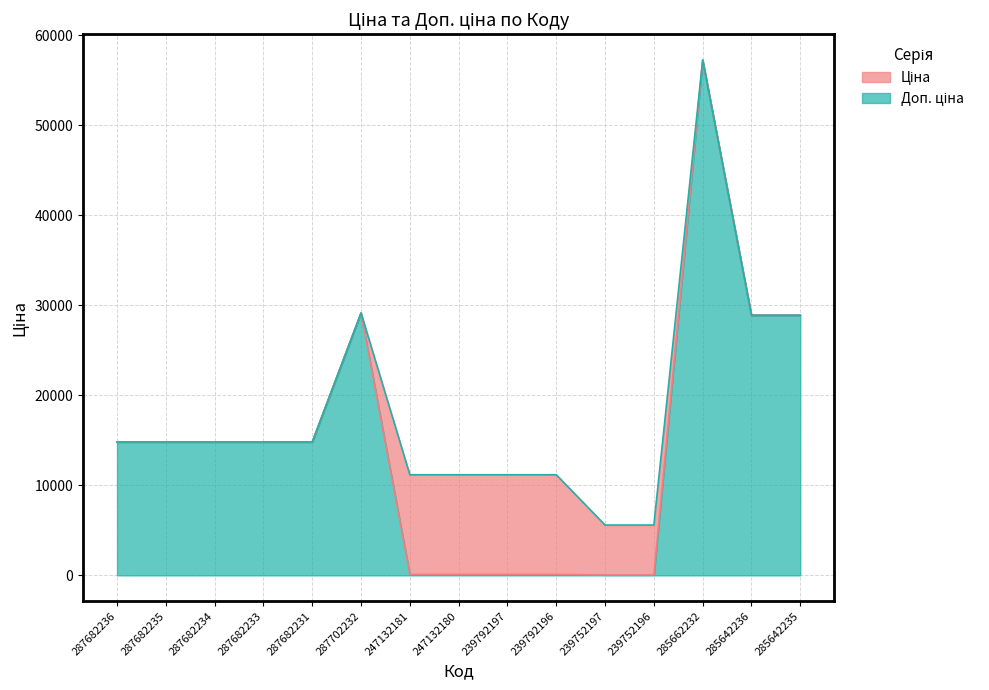

Reading left to right, list all the values displayed in this chart.

Ціна: 14817.6	14817.6	14817.6	14817.6	14817.6	29152.3	111.8	111.8	111.8	111.8	55.9	55.9	57258.0	28901.7	28901.7
Доп. ціна: 14817.6	14817.6	14817.6	14817.6	14817.6	29152.3	11182.0	11182.0	11182.0	11182.0	5591.0	5591.0	57258.0	28901.7	28901.7